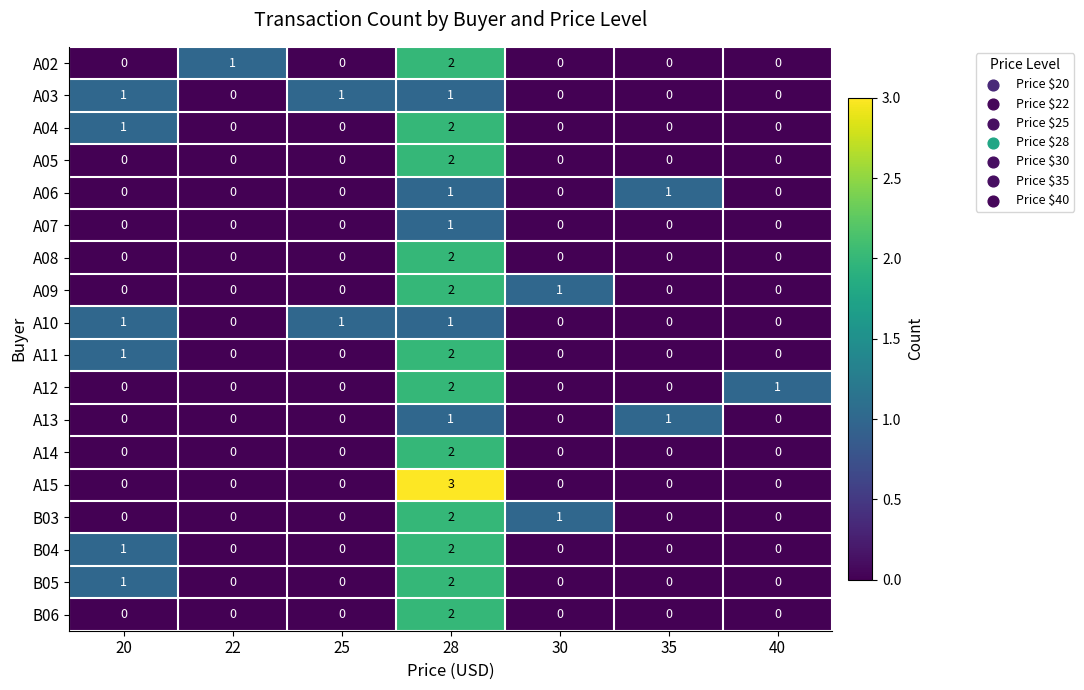

Between 25 and 28, which series saw the biggest shift?

A15